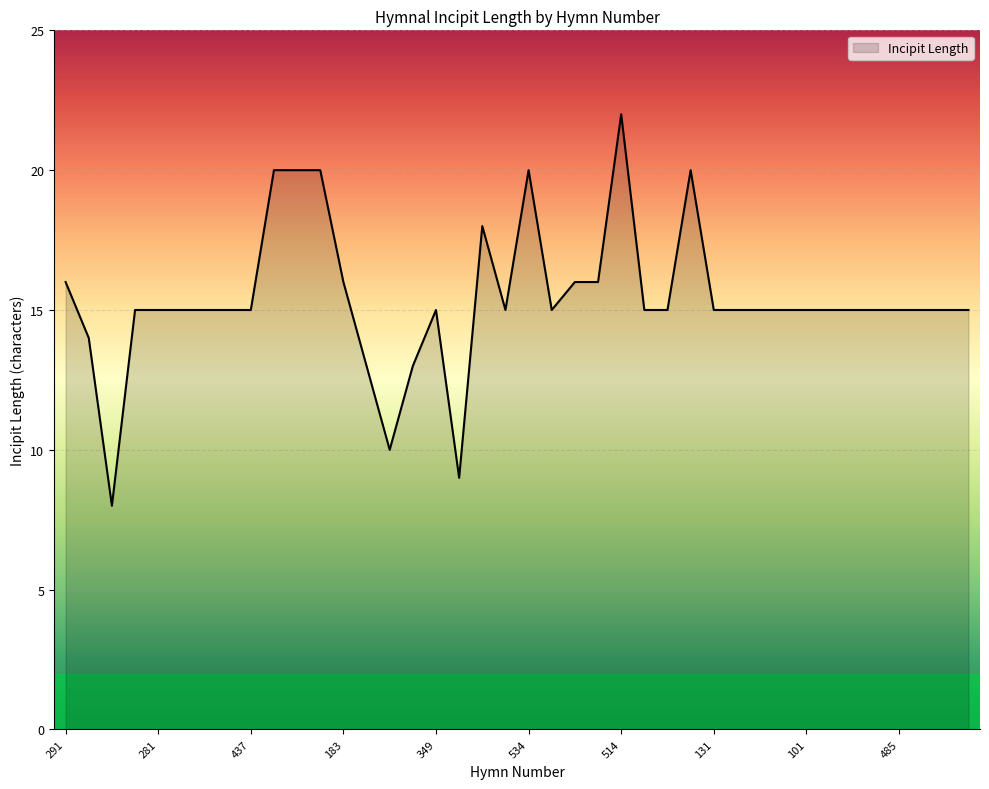

What is the minimum value shown in the chart?

8